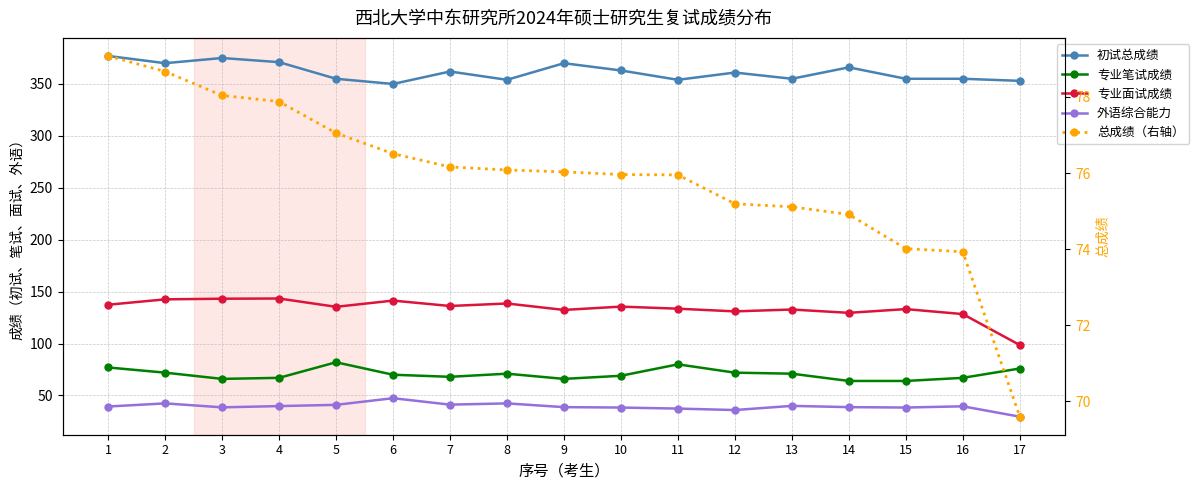

Does the chart have visible grid lines?

Yes